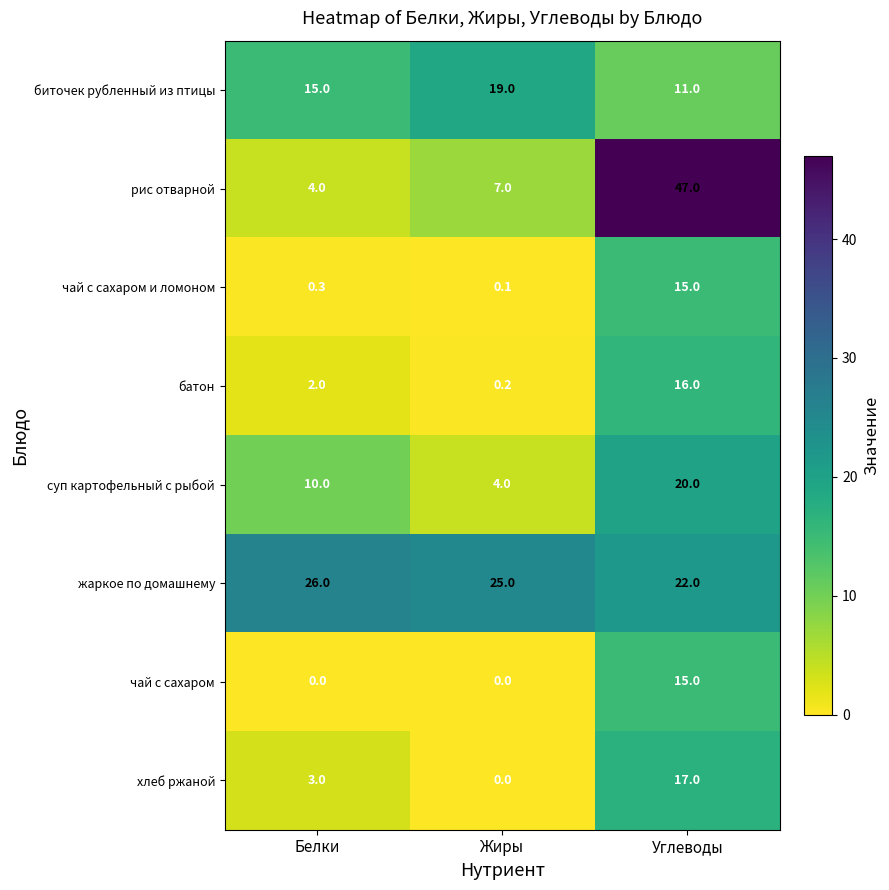

True or false: хлеб ржаной has a value of 10.8 at Углеводы.

False